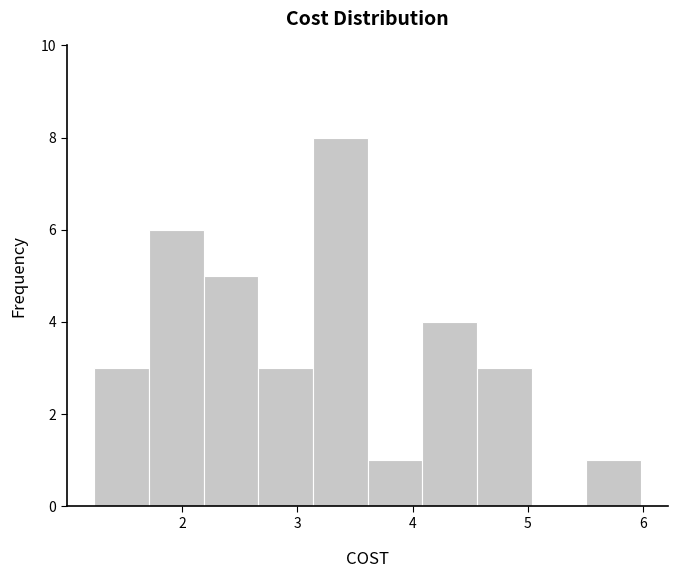

Over which range of the x-axis is the bar tallest?

3.1 to 3.6